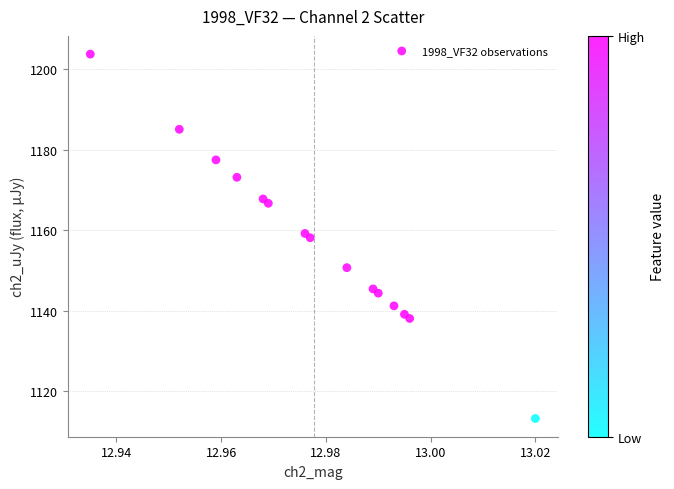

What is the range of Y values (max minus min)?

90.6